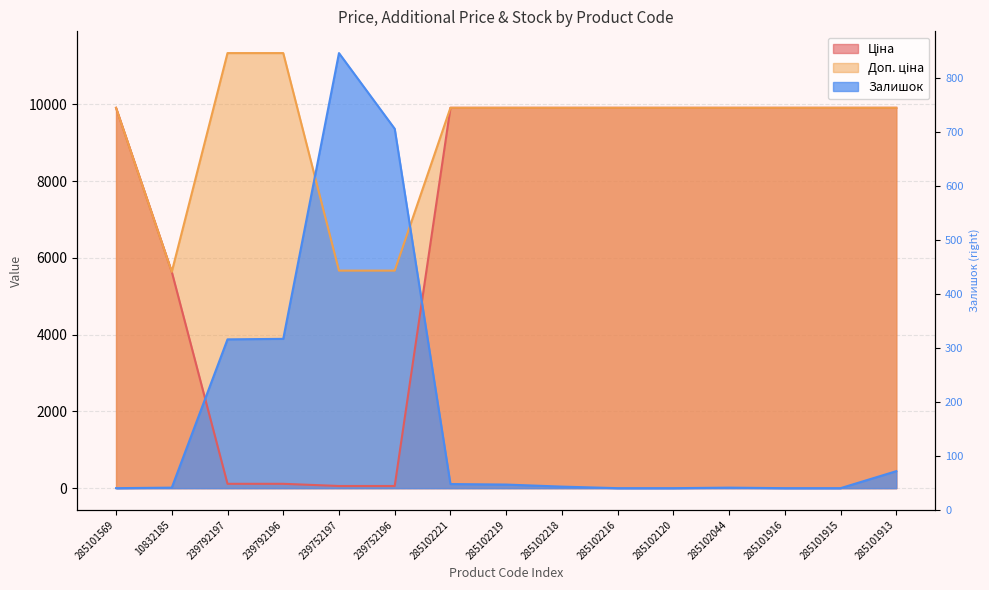

Read the Залишок value at 285102218.

40.2